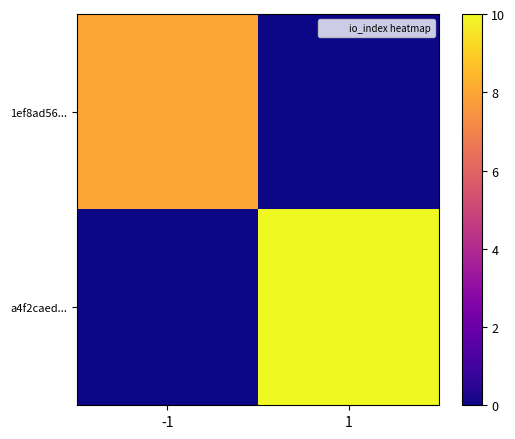

What is the total value across all series at 1?

10